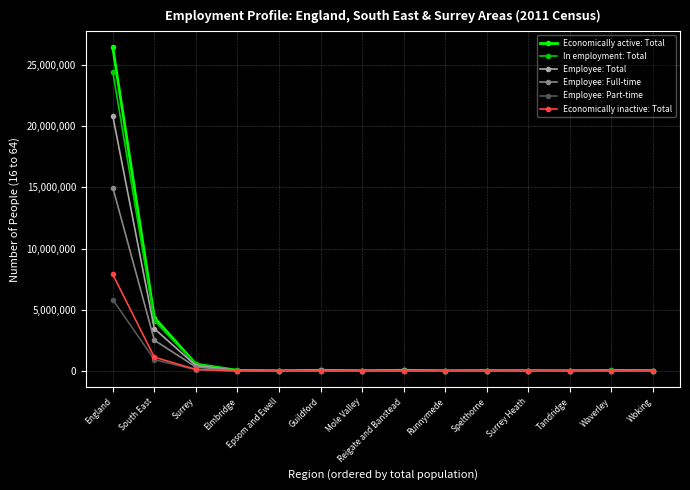

At which category is the sum across all series the highest?

England